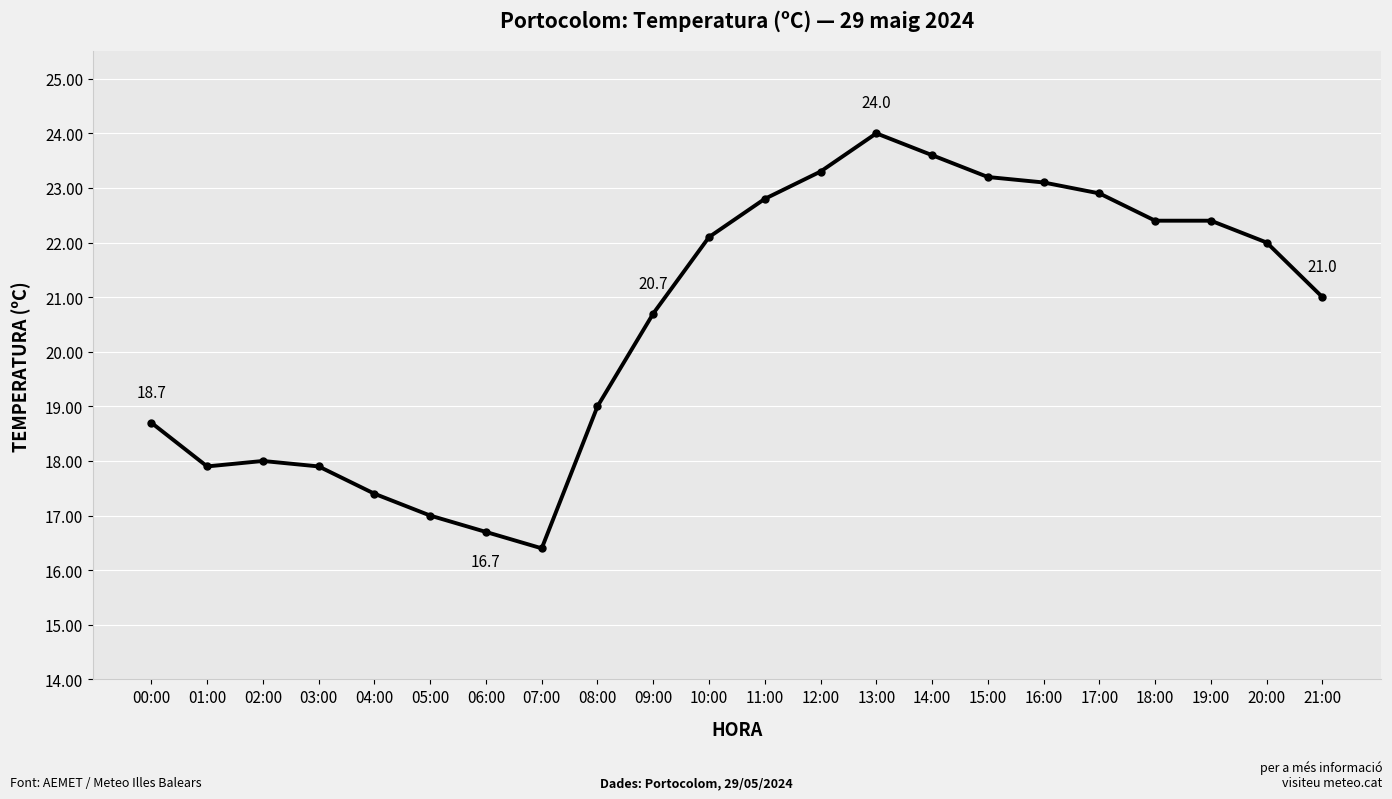

What is the minimum value shown in the chart?

16.4